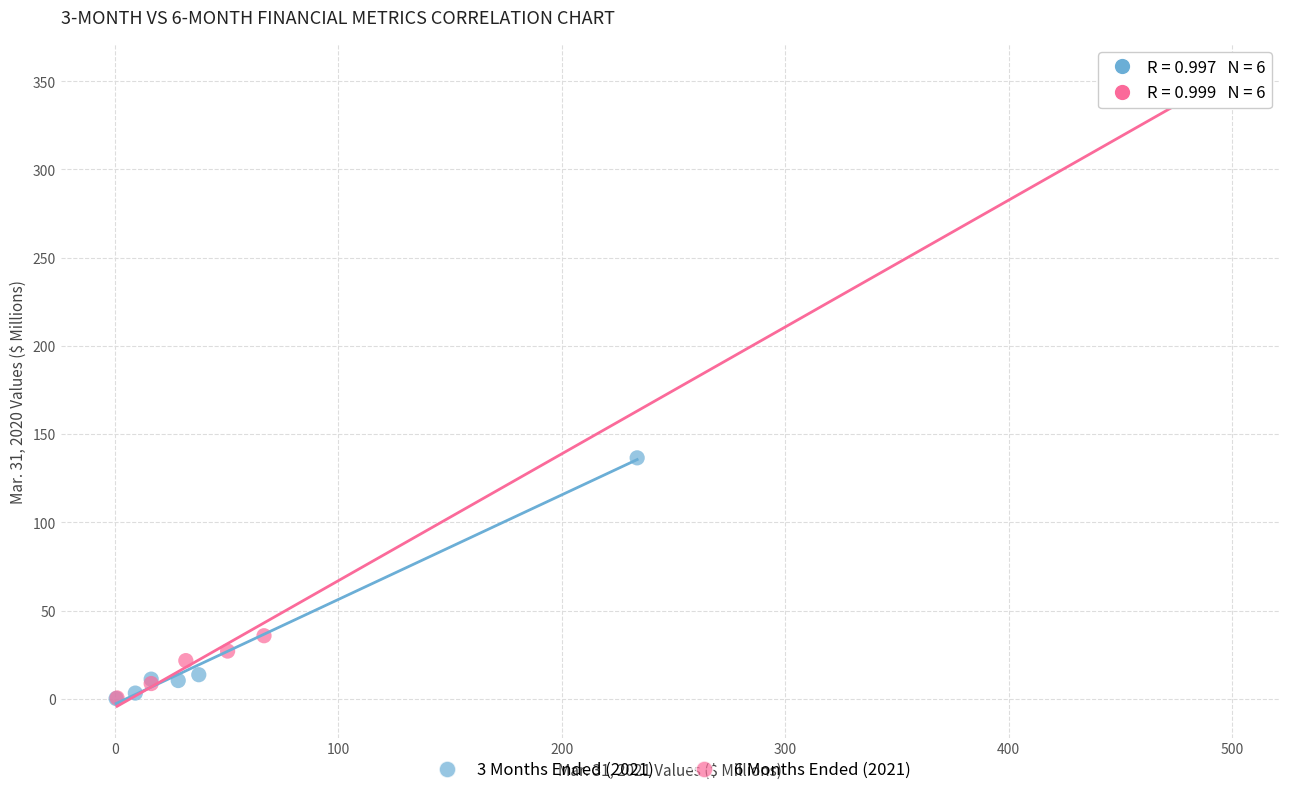

What are all the series names shown in the legend?

3 Months Ended (2021), 6 Months Ended (2021)